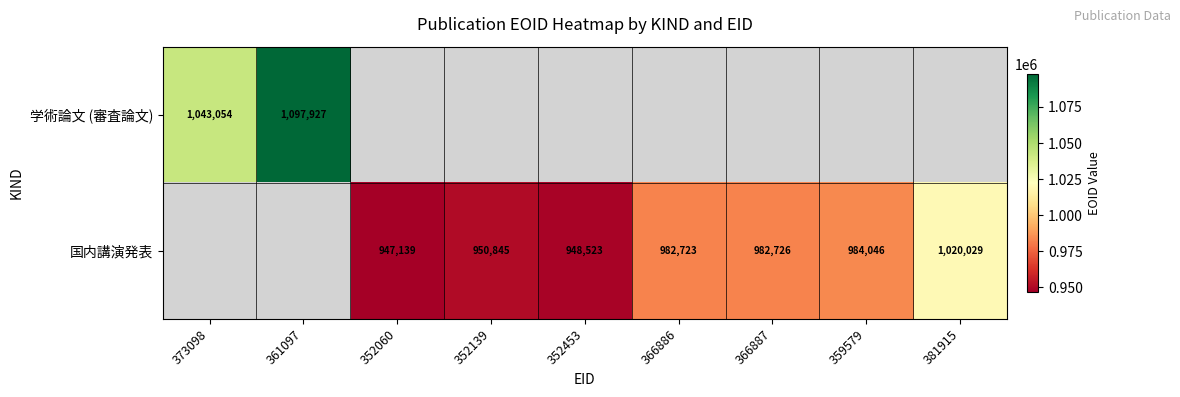

The 国内講演発表 series shows 633697 at 359579. True or false?

False